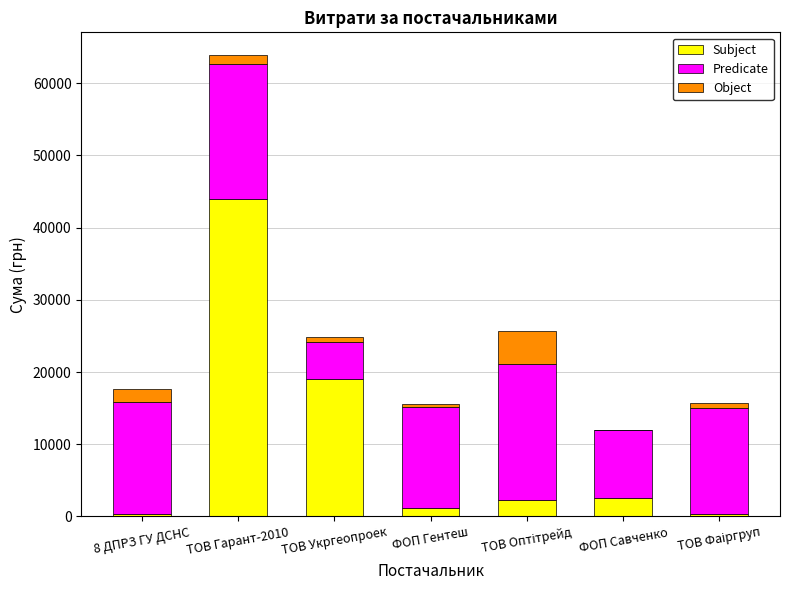

What is the maximum value for Subject?

43943.4